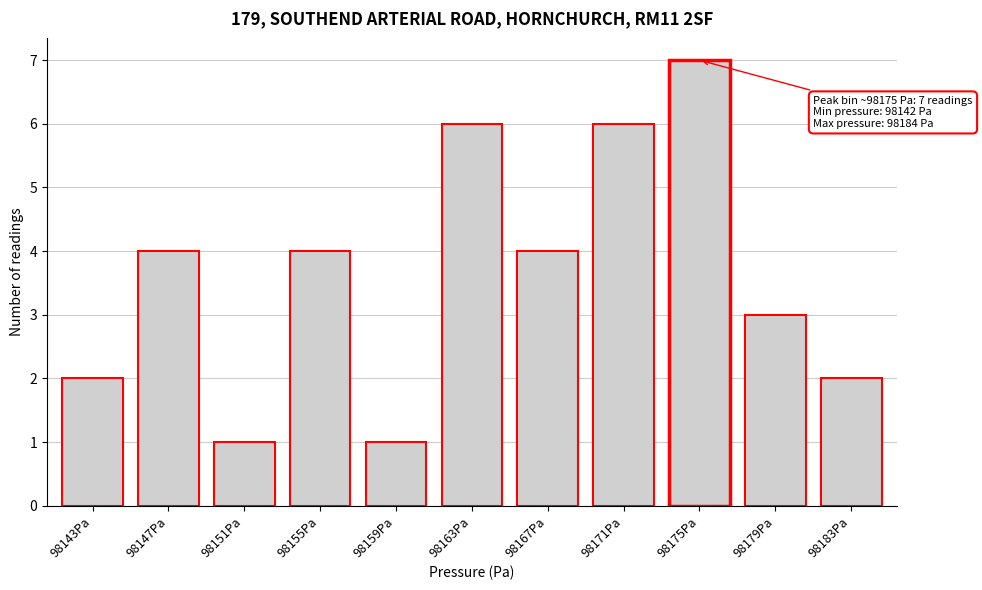

Reading left to right, what are all the values shown in this chart?

98143Pa=2	98147Pa=4	98151Pa=1	98155Pa=4	98159Pa=1	98163Pa=6	98167Pa=4	98171Pa=6	98175Pa=7	98179Pa=3	98183Pa=2